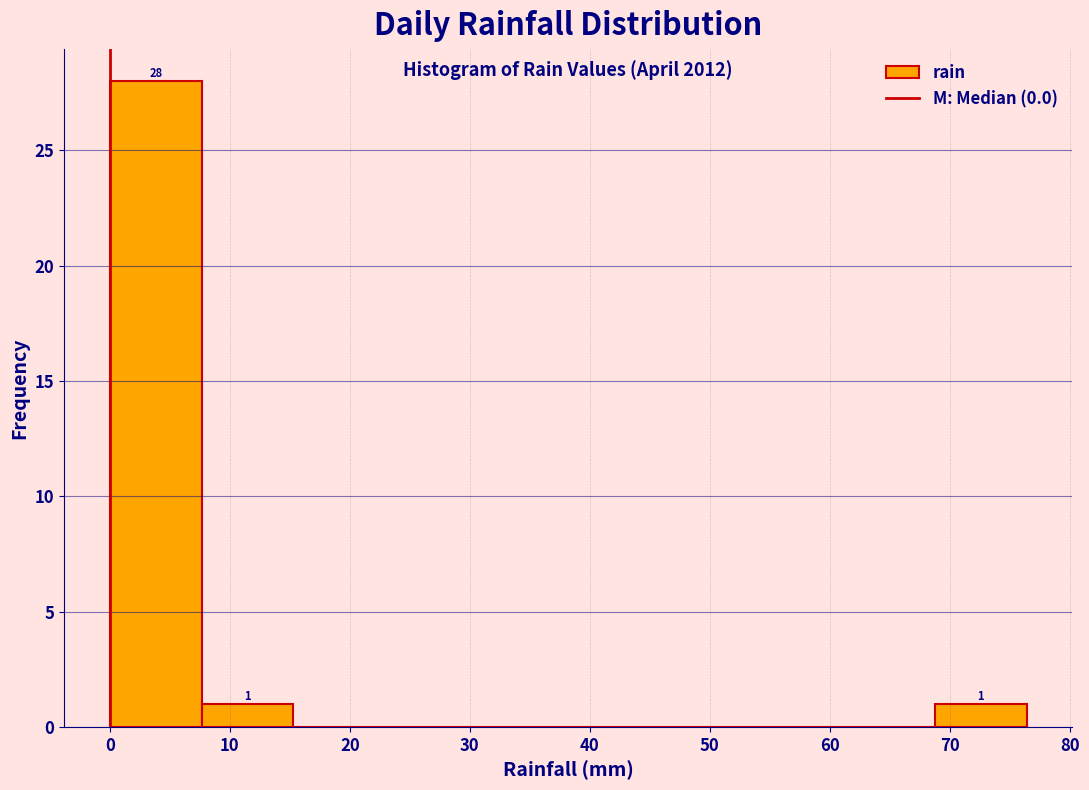

Over which range of the x-axis is the bar tallest?

0 to 8